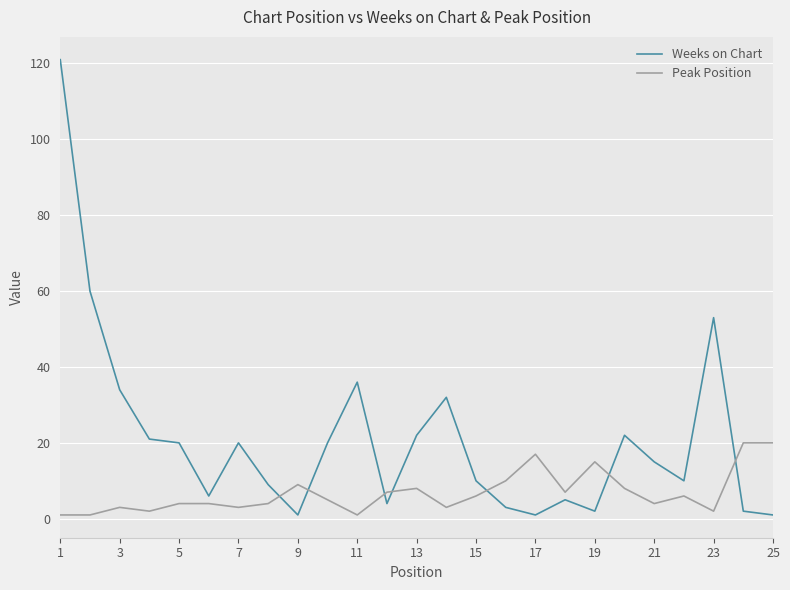

Which series has the widest spread of values?

Weeks on Chart